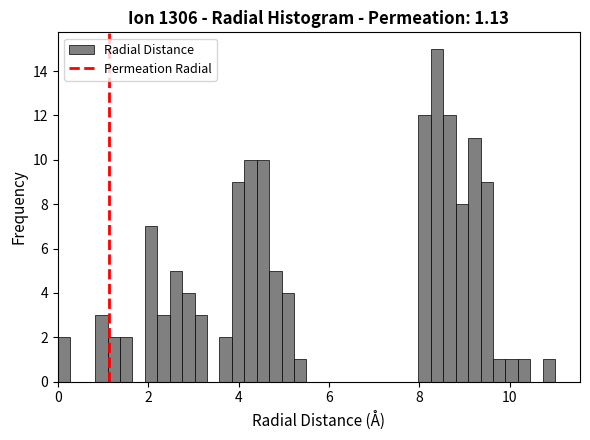

Around what value on the x-axis is the tallest bar? Give the approximate position of its centre, as read against the axis.

8.4